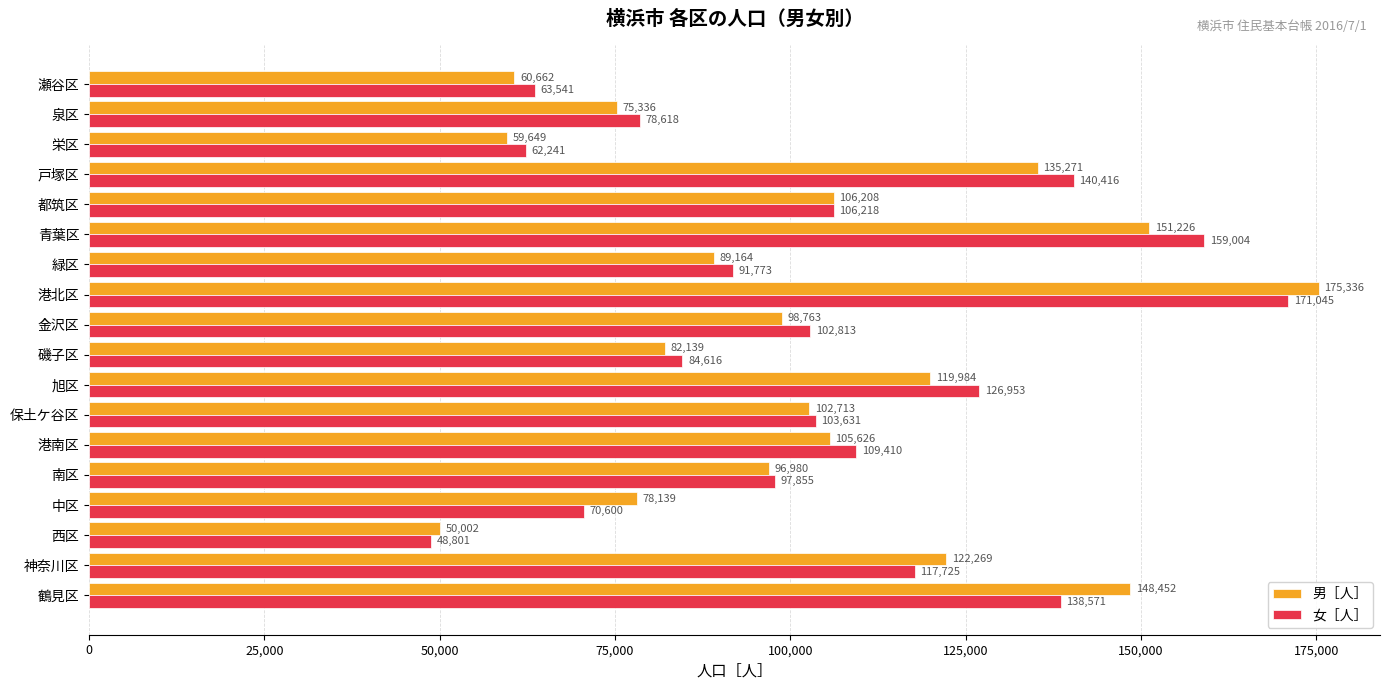

Which series has the largest range (max minus min)?

男［人］